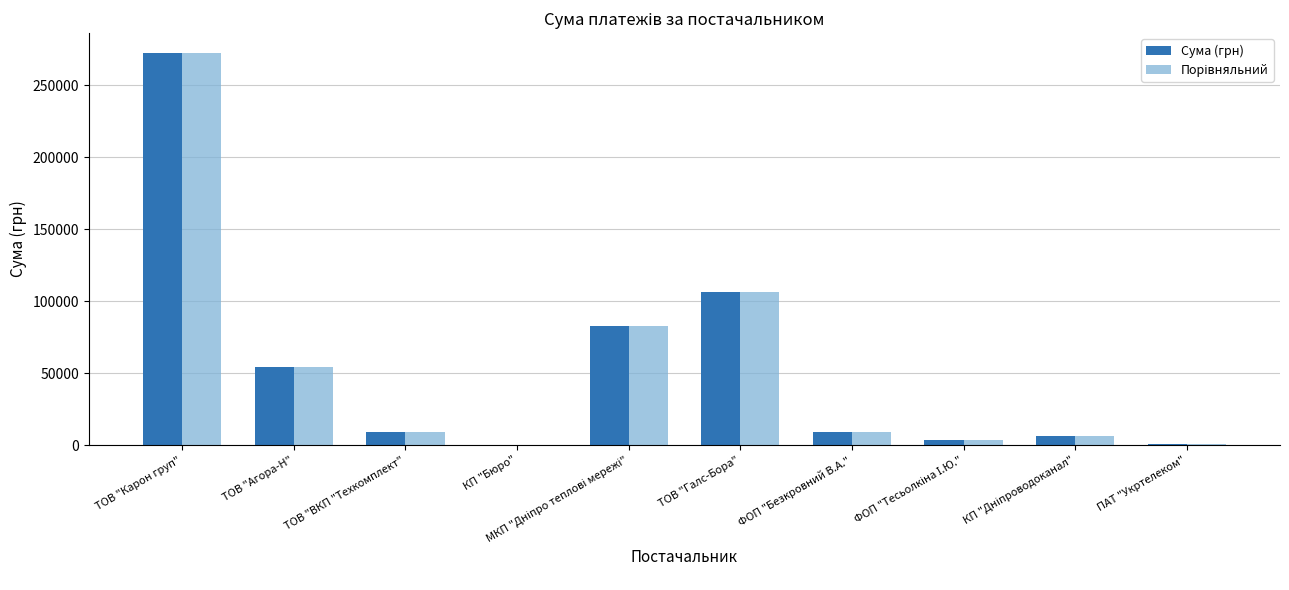

What is the greatest value displayed?

272422.2